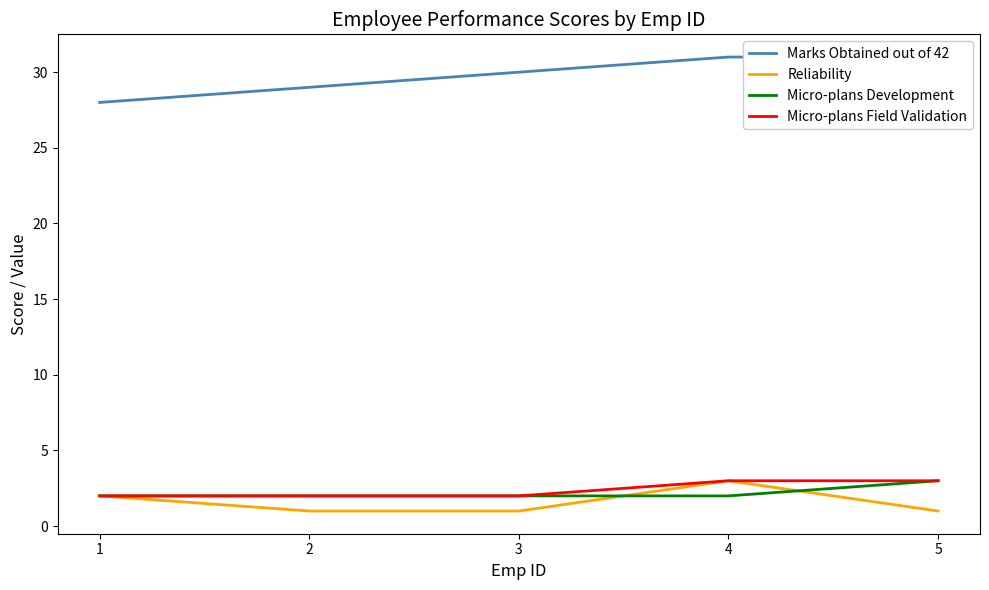

What is the total value across all series at 2?

34